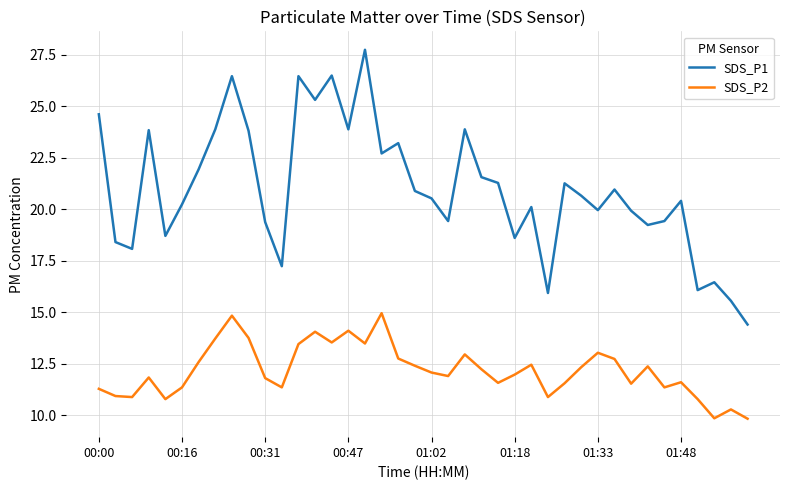

In SDS_P2, how many points are lower than both neighbors (excluding endpoints)?

11